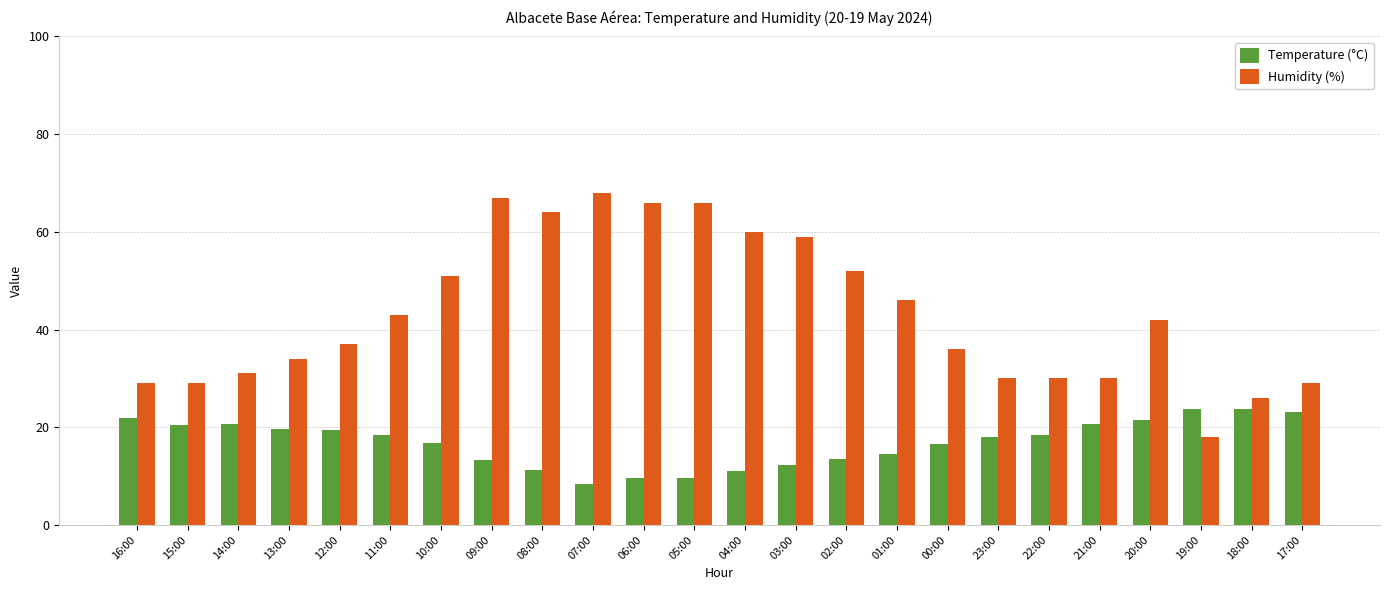

What is the label of the 19th bar from the left?

22:00